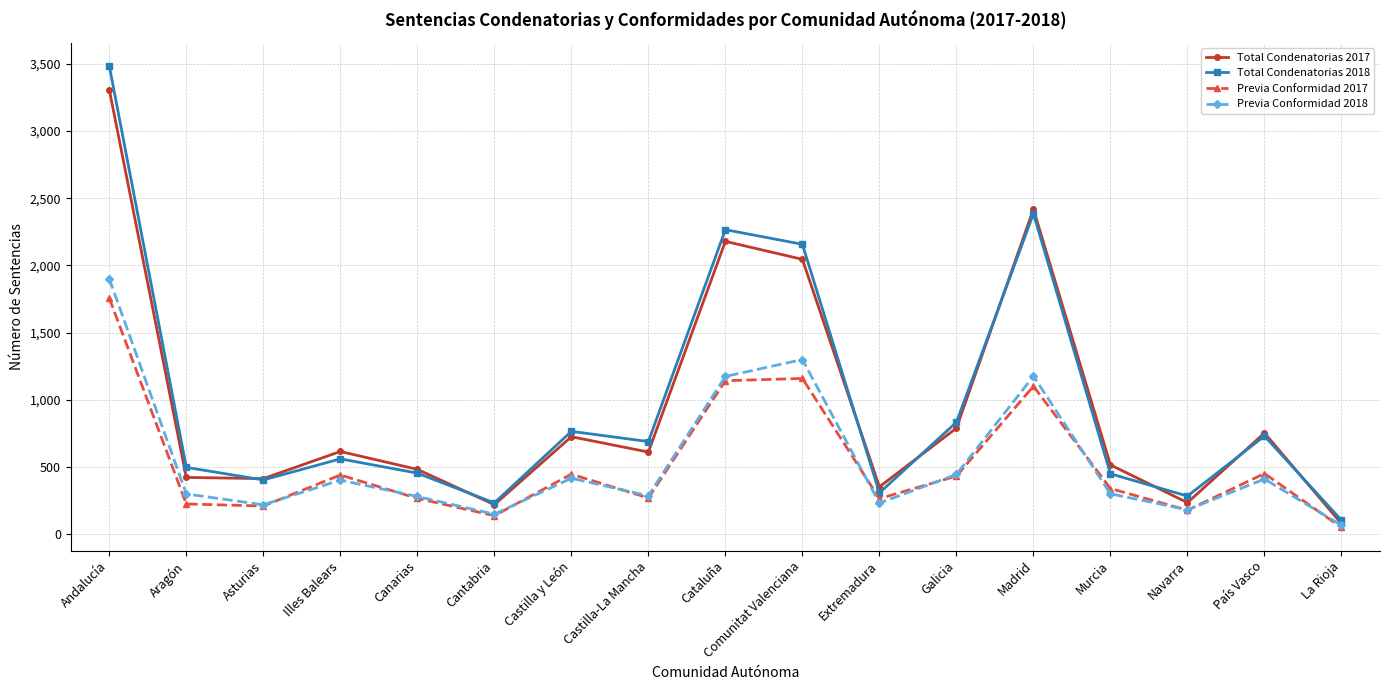

The value of Total Condenatorias 2017 at Madrid is 683. True or false?

False